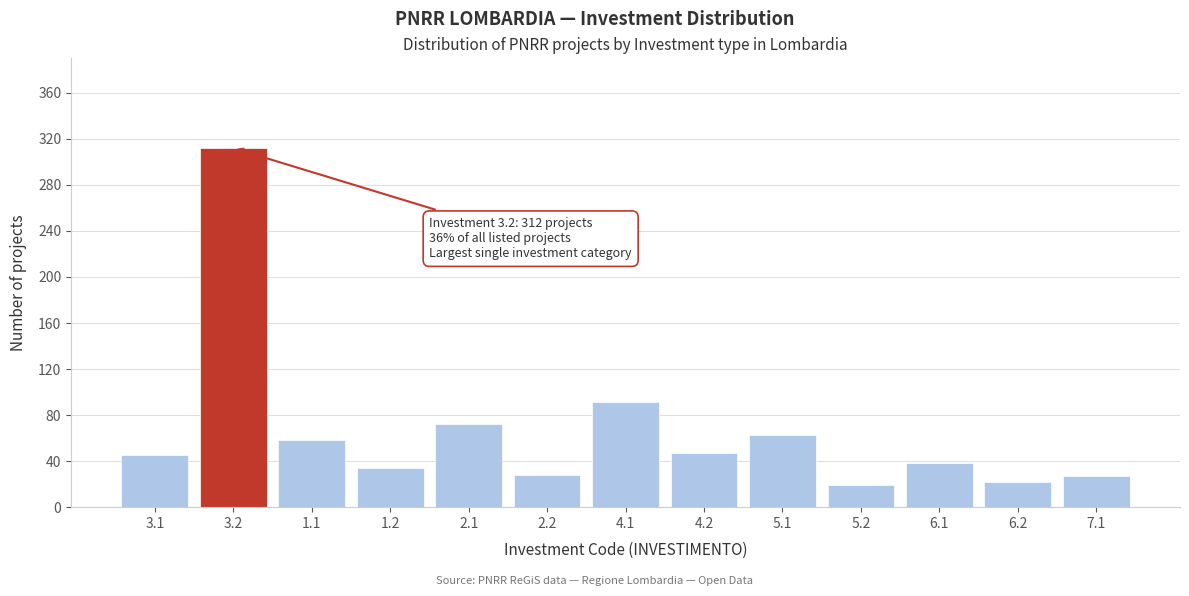

What is the difference between the second highest and minimum values?

72